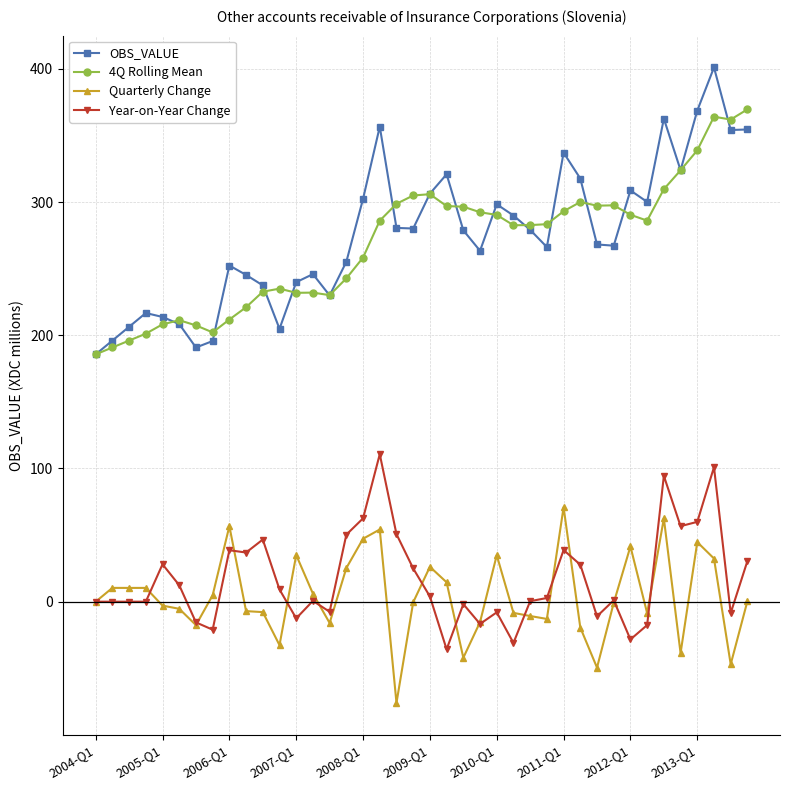

True or false: Year-on-Year Change has more than 0 points higher than both neighbors.

True